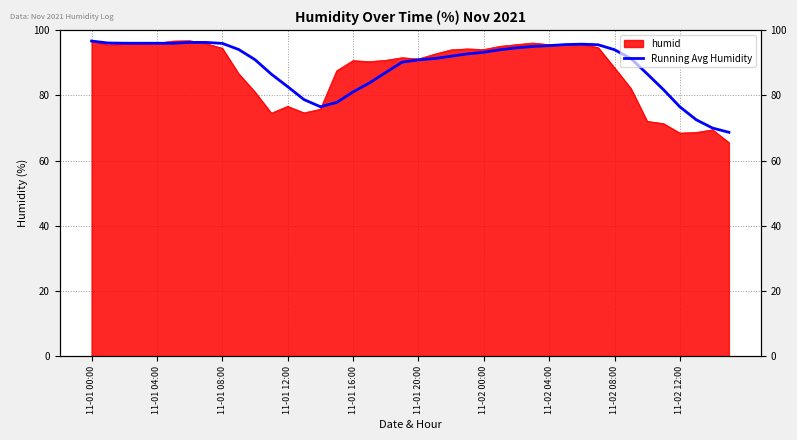

Rank the categories by value from lowest to highest.

39, 38, 37, 36, 14, 15, 13, 16, 35, 12, 17, 11, 34, 18, 19, 20, 10, 21, 33, 22, 23, 24, 32, 25, 11-02 12:00, 26, 27, 28, 31, 29, 30, 11-02 08:00, 11-01 16:00, 11-01 20:00, 11-01 12:00, 11-01 08:00, 11-01 04:00, 11-02 04:00, 11-02 00:00, 11-01 00:00